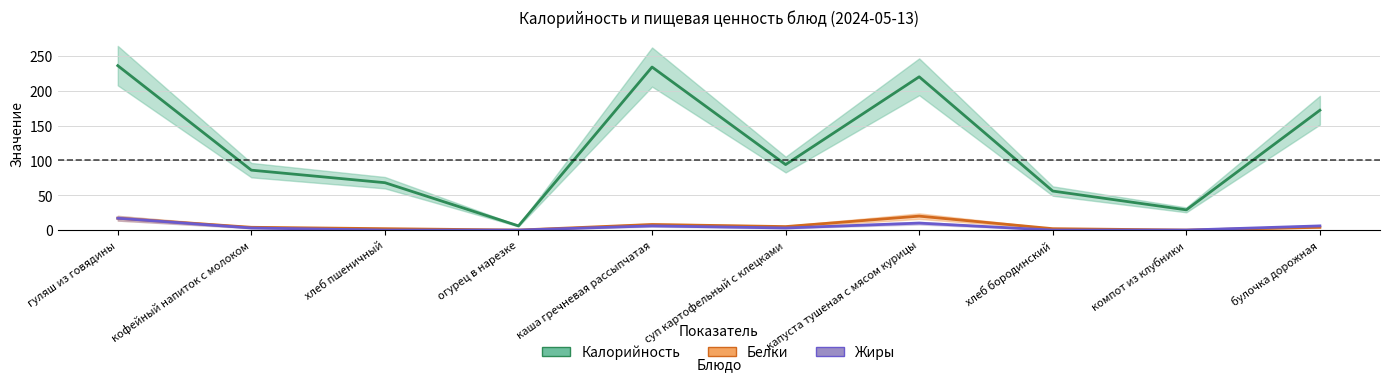

What is the label of the 5th point from the right?

суп картофельный с клецками